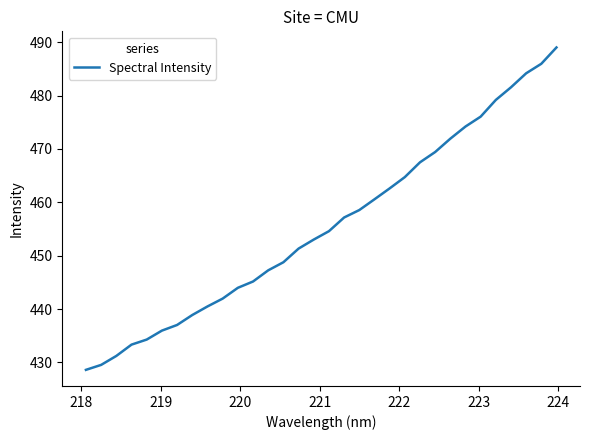

What is the minimum value shown in the chart?

428.6